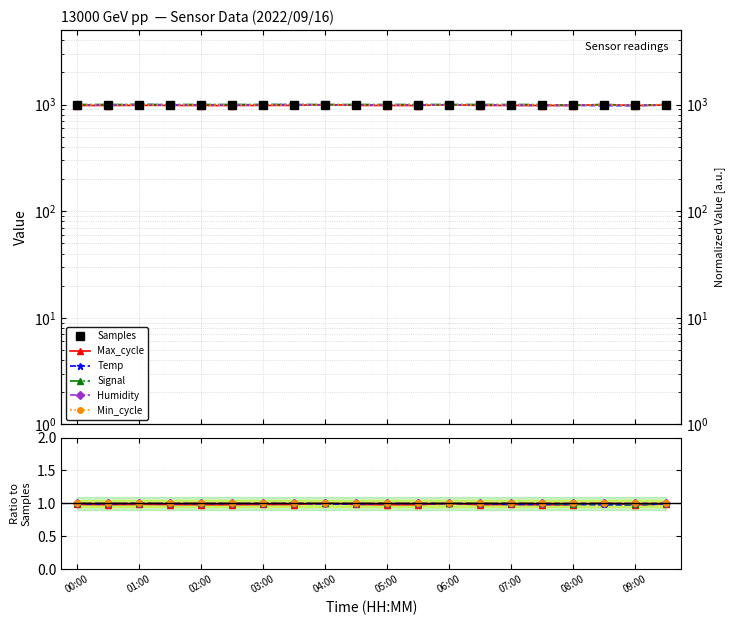

Rank the series by their maximum value, from lowest to highest.

Temp, Max_cycle, Signal, Humidity, Min_cycle, Samples